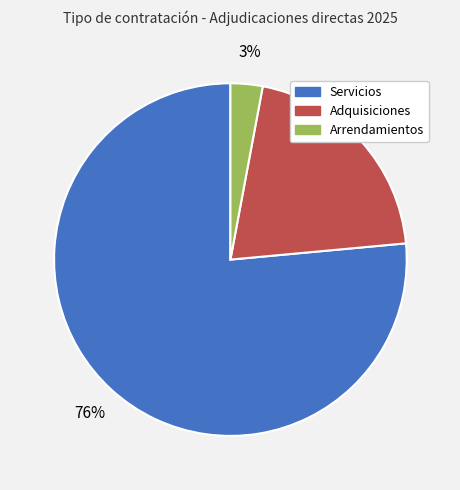

Is it true that Arrendamientos is 3% of the pie?

True